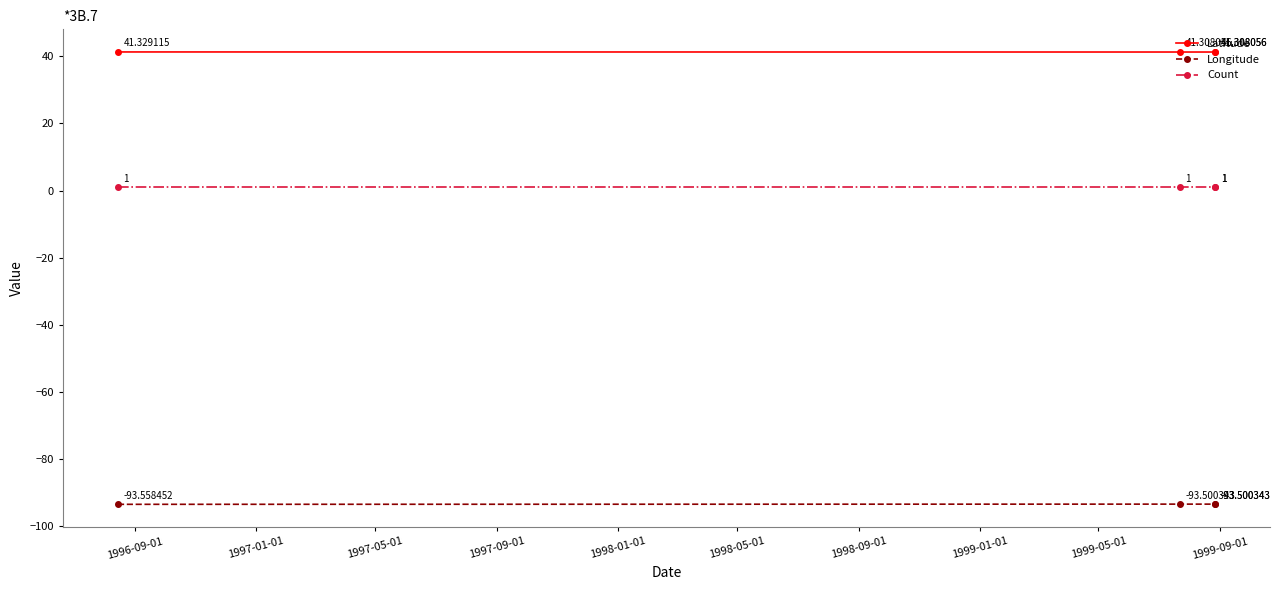

True or false: Count has a value of 1.6 at 1997-01-01.

False